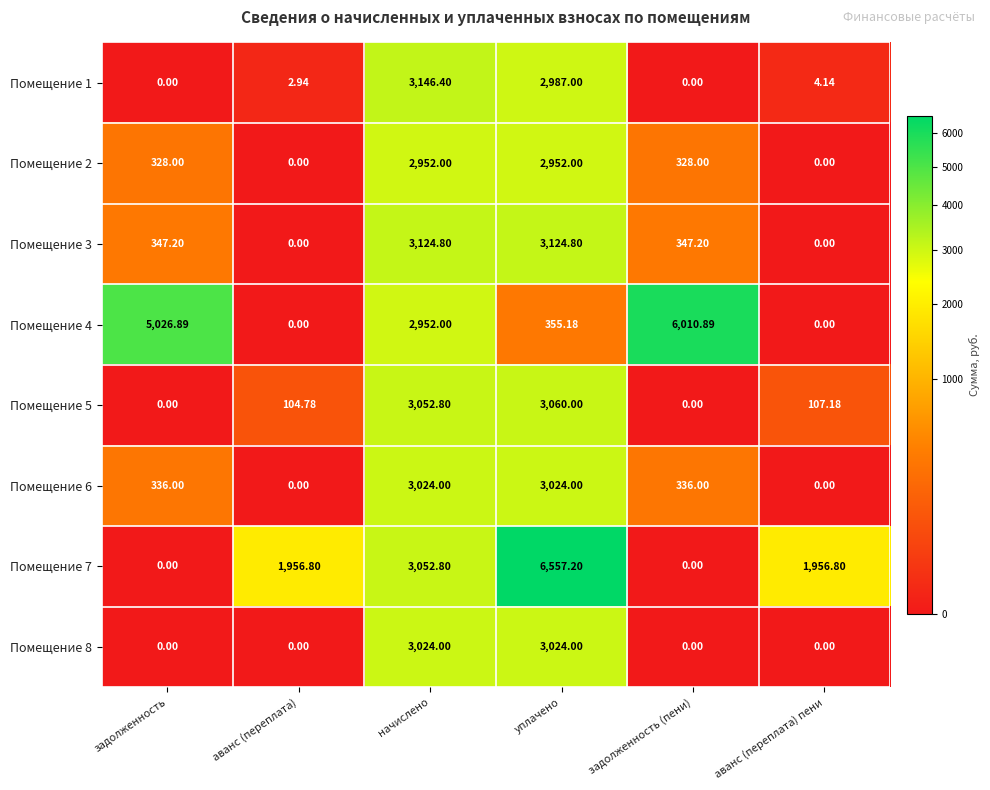

At which category is the sum across all series the highest?

уплачено